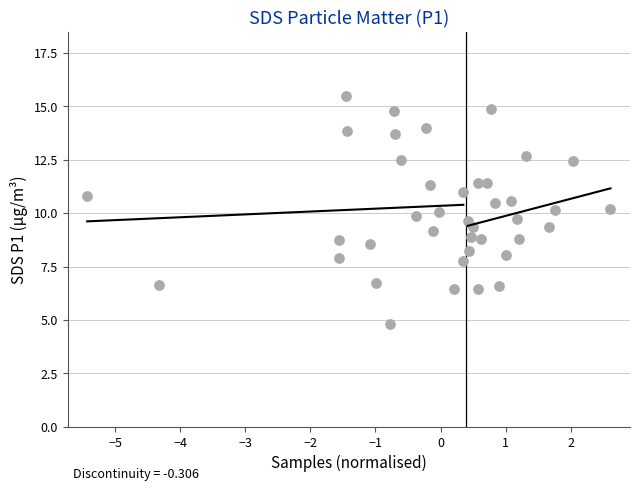

What is the range of X values (max minus min)?

8.0